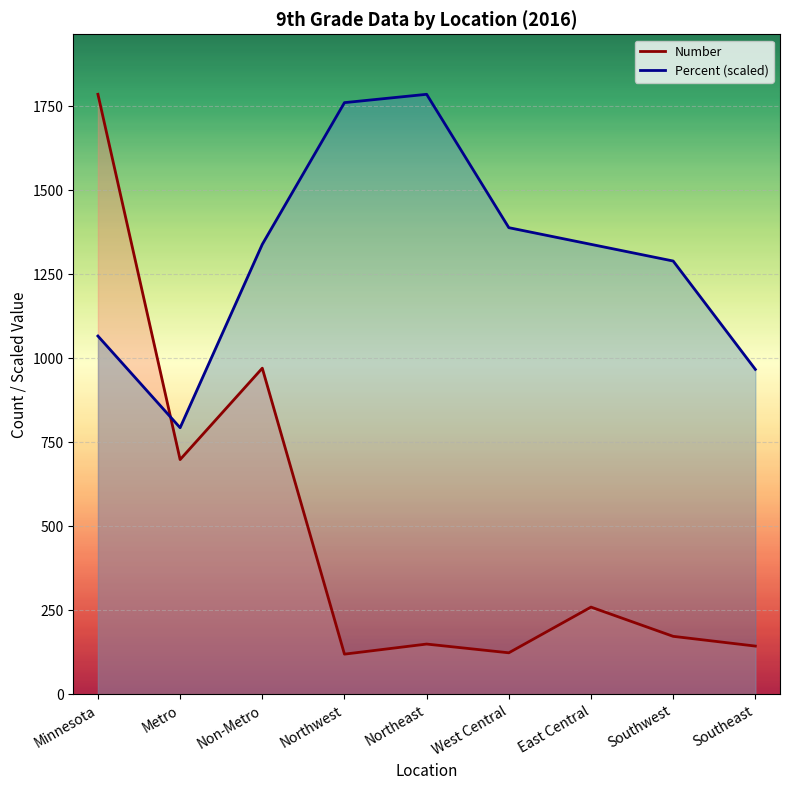

Which series has the largest total across all categories?

Percent (scaled)